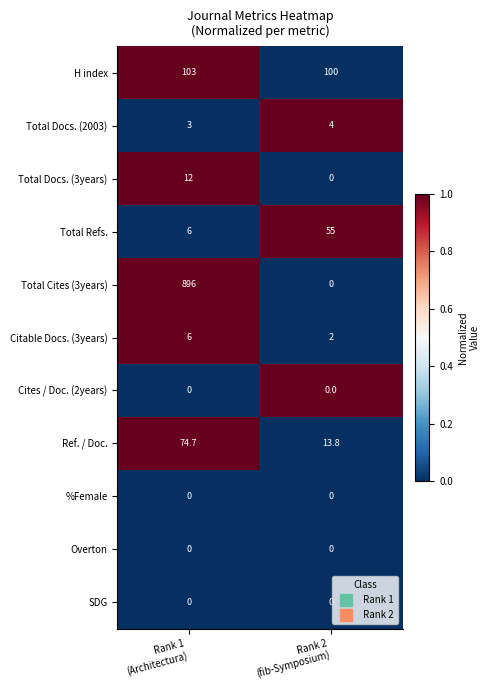

What is the difference between the highest and lowest values at Rank 2
(fib-Symposium)?

100.0